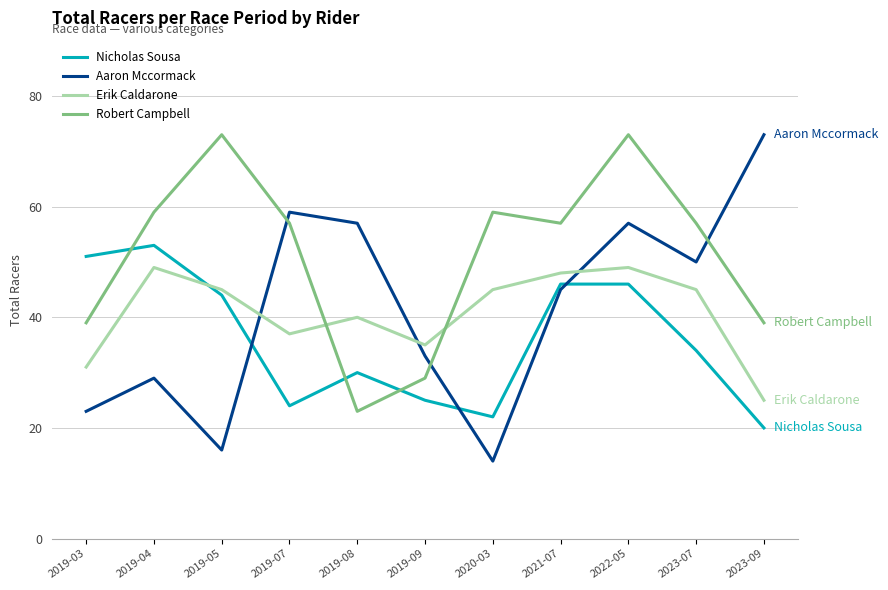

Where do Nicholas Sousa and Robert Campbell first cross each other?

2019-03 and 2019-04